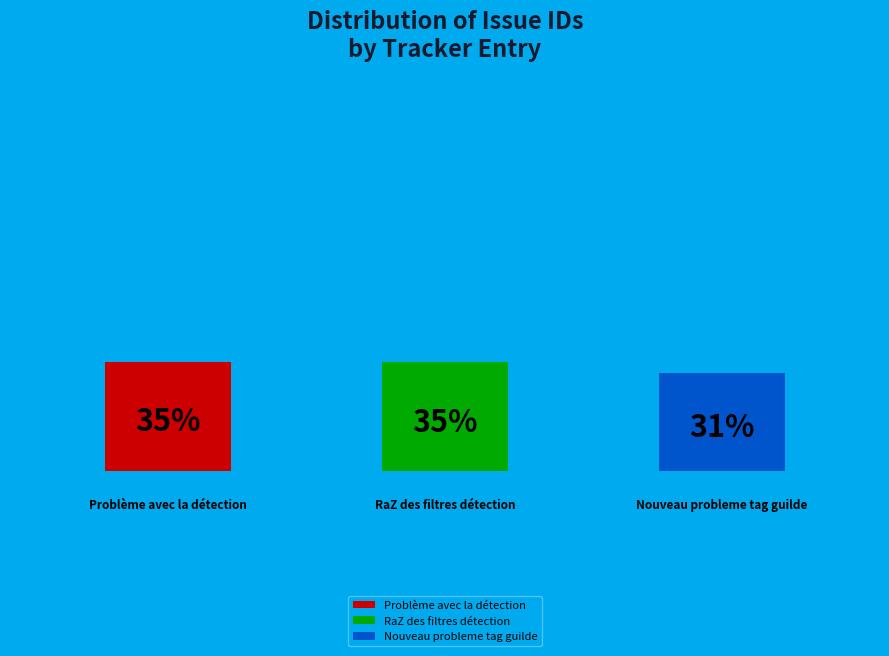

Does RaZ des filtres détection account for over 50% of the chart?

No